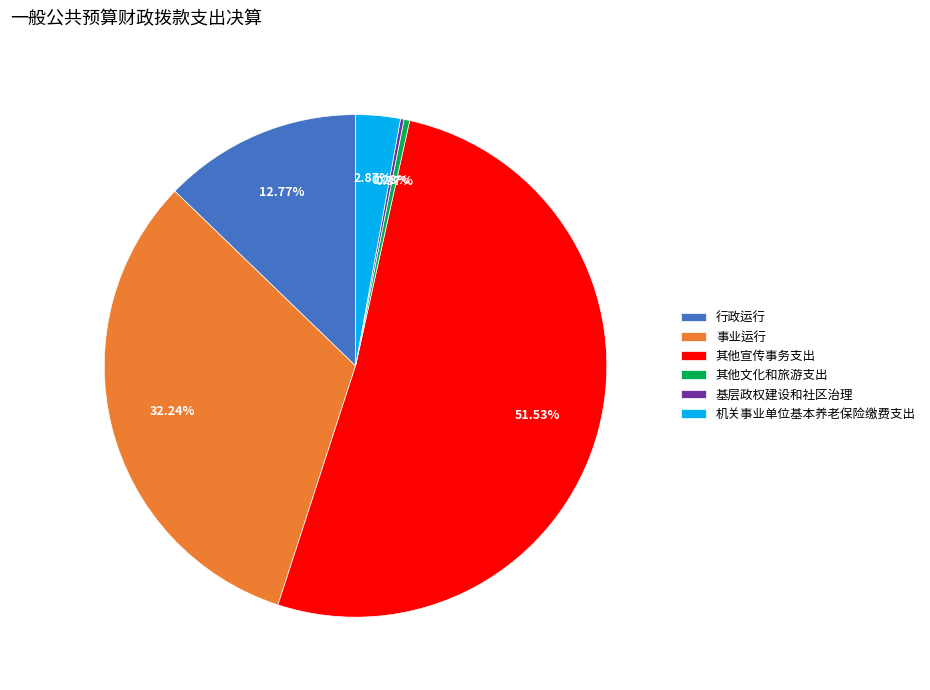

What is the largest slice in the pie chart?

其他宣传事务支出